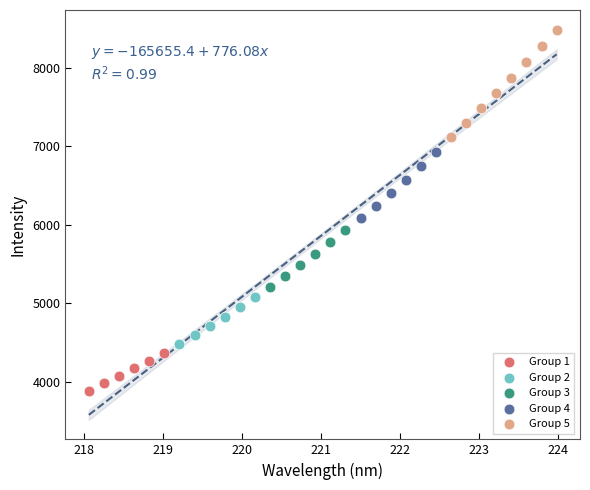

Which series reaches the minimum Y coordinate?

Group 1